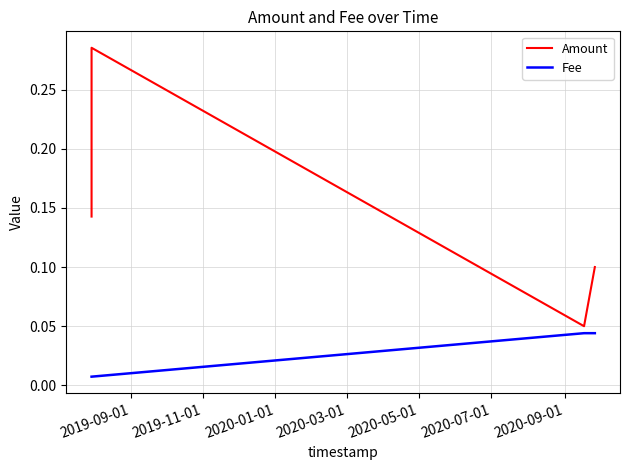

Does the chart have visible grid lines?

Yes